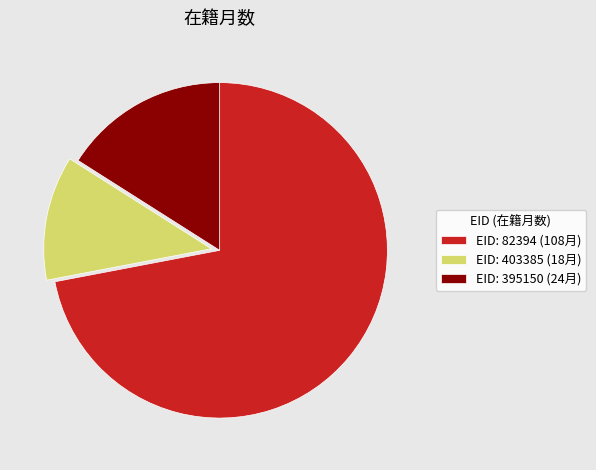

Which category accounts for the majority?

EID: 82394 (108月)